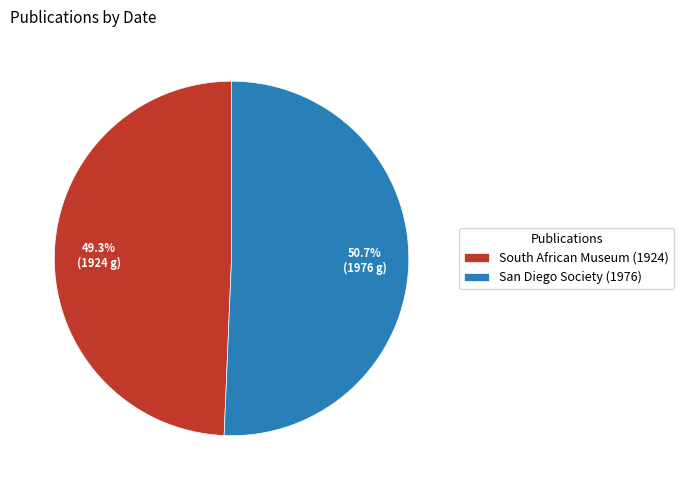

Approximately how many times larger is the value at South African Museum (1924) compared to San Diego Society (1976)?

1.0